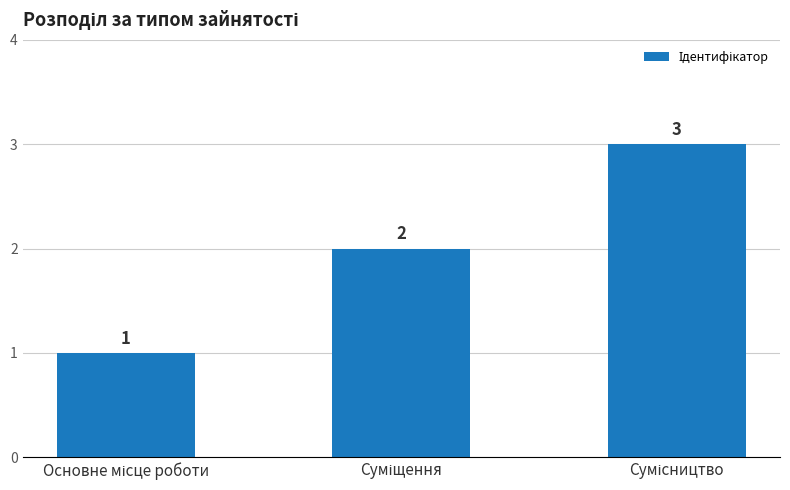

Count the values in the range 1 to 3.

3